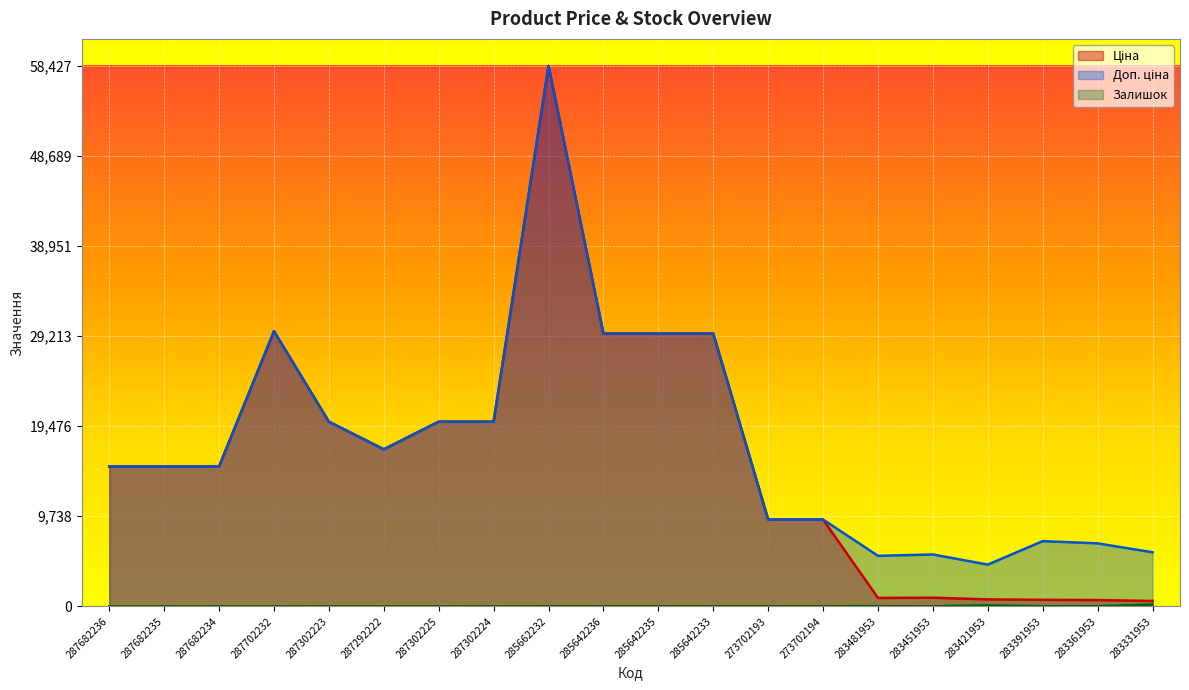

What is the highest value of the Залишок series?

202.0